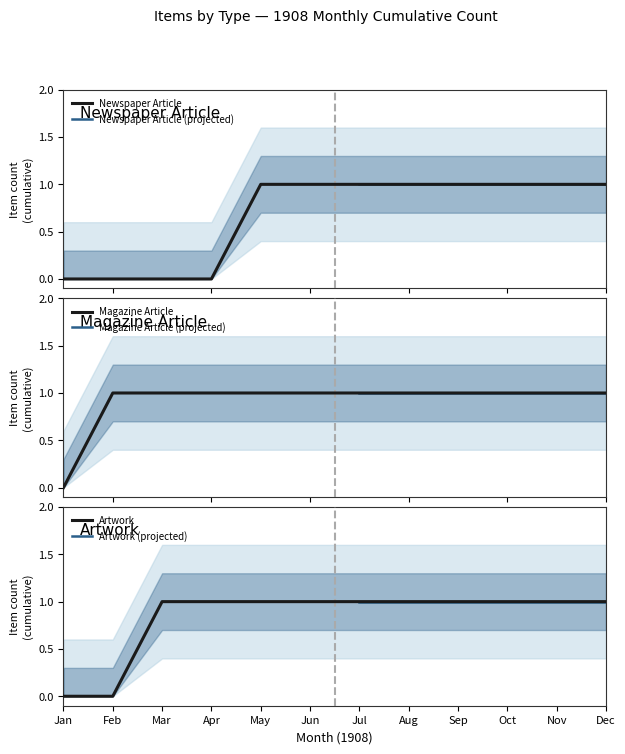

How many lines are shown in the chart?

3